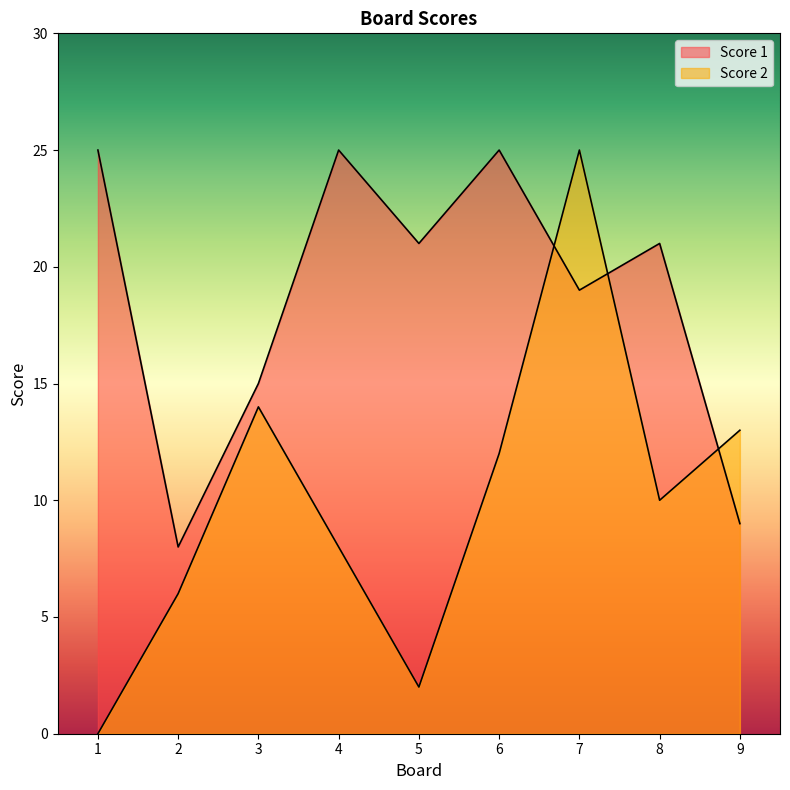

True or false: Score 2 has more than 1 interior local peaks.

True